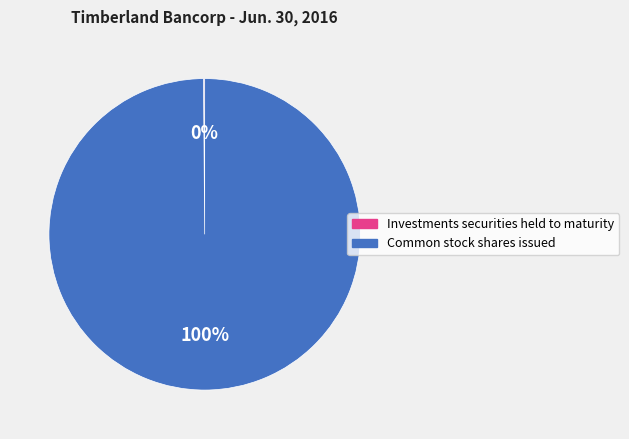

To the nearest percent, what percentage of the pie is Common stock shares issued?

100%